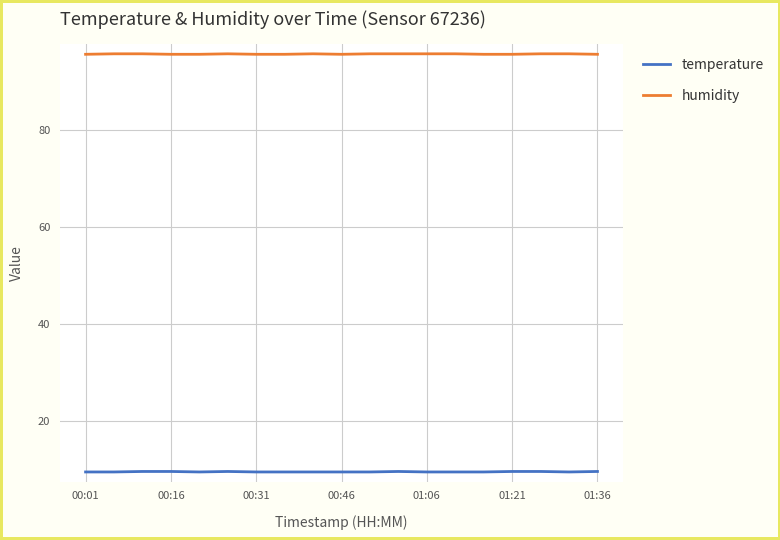

True or false: temperature and humidity cross at least once.

False